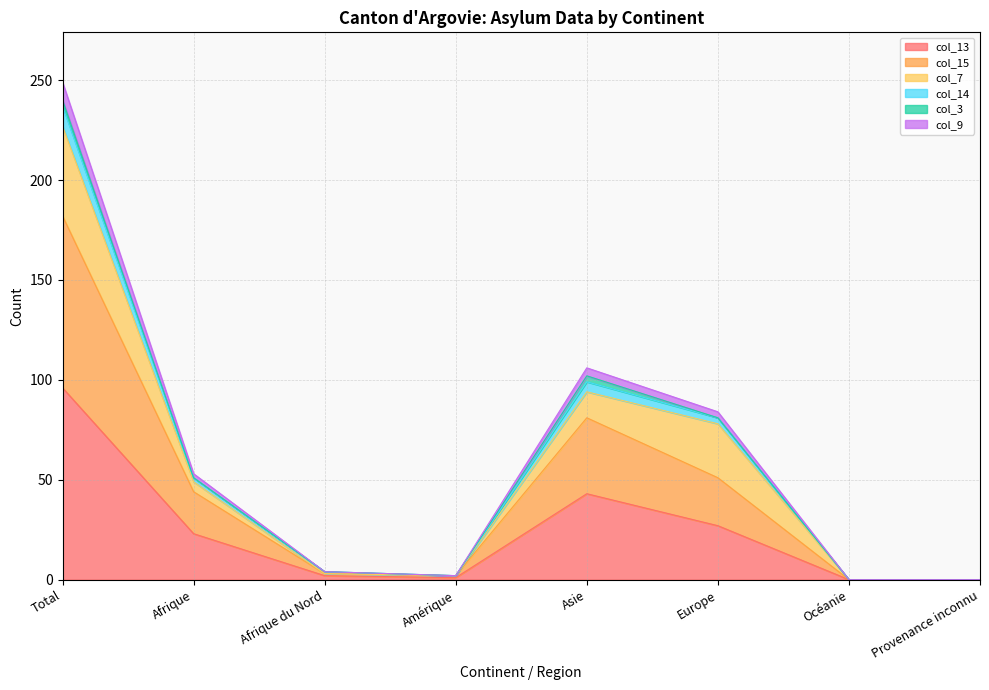

True or false: col_15 has a value of -92 at Océanie.

False